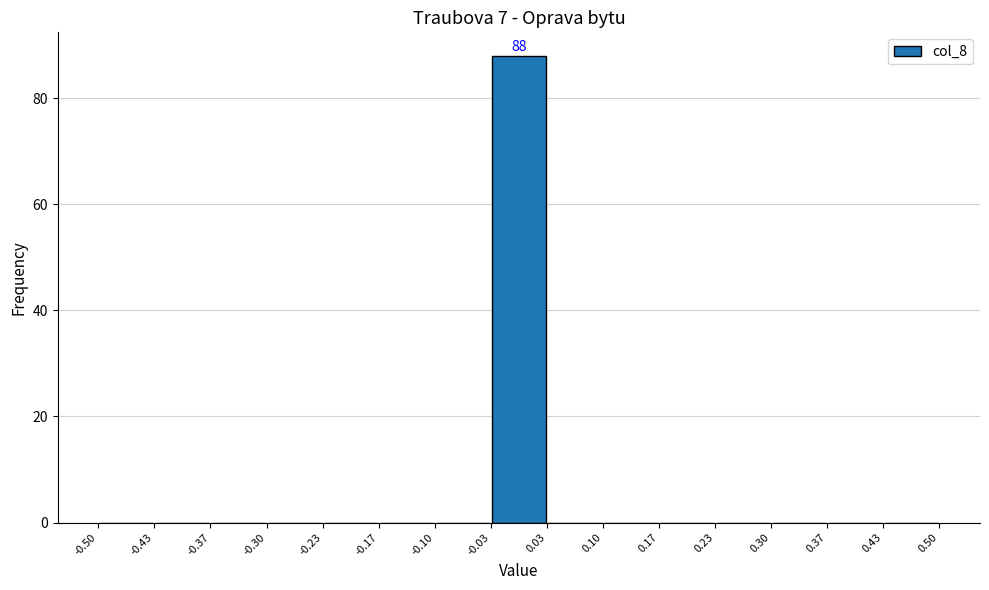

Which range on the x-axis has the tallest bar?

-0.03 to 0.03